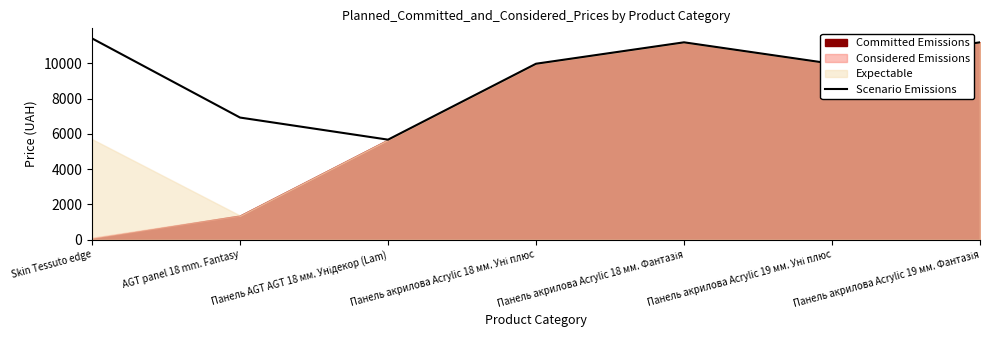

Reading left to right, transcribe all the data shown in this chart.

Skin Tessuto edge=11410.0	AGT panel 18 mm. Fantasy=6925.7	Панель AGT AGT 18 мм. Унідекор (Lam)=5673.8	Панель акрилова Acrylic 18 мм. Уні плюс=9975.0	Панель акрилова Acrylic 18 мм. Фантазія=11188.2	Панель акрилова Acrylic 19 мм. Уні плюс=9975.0	Панель акрилова Acrylic 19 мм. Фантазія=11188.2